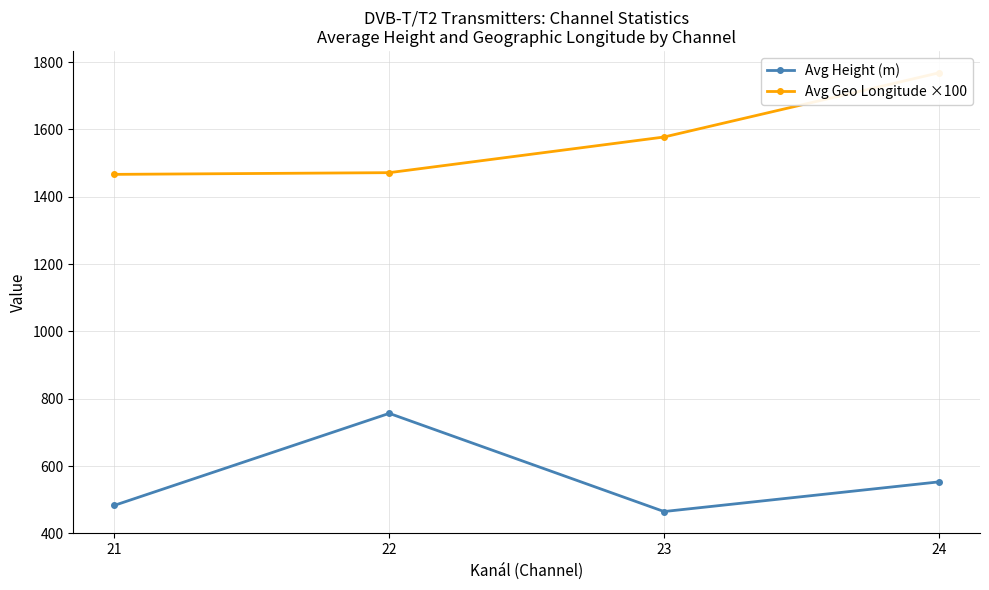

How many data points in Avg Height (m) are above 553?

1